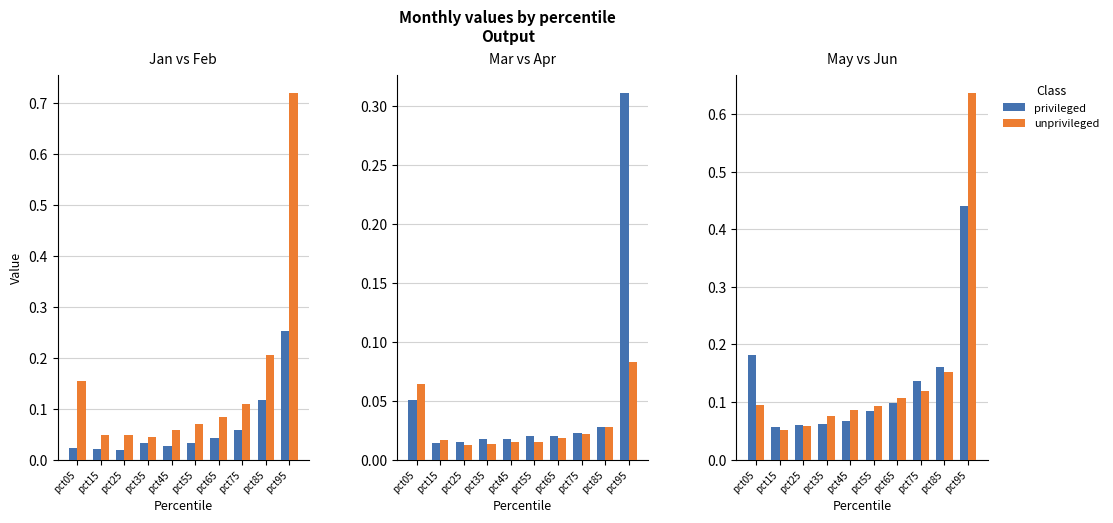

Is it true that unprivileged equals 0.3 at pct85?

False